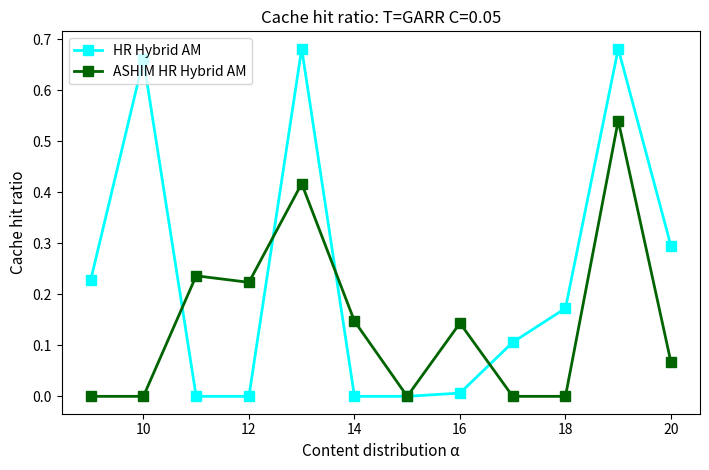

True or false: HR Hybrid AM has more than 2 interior local peaks.

True